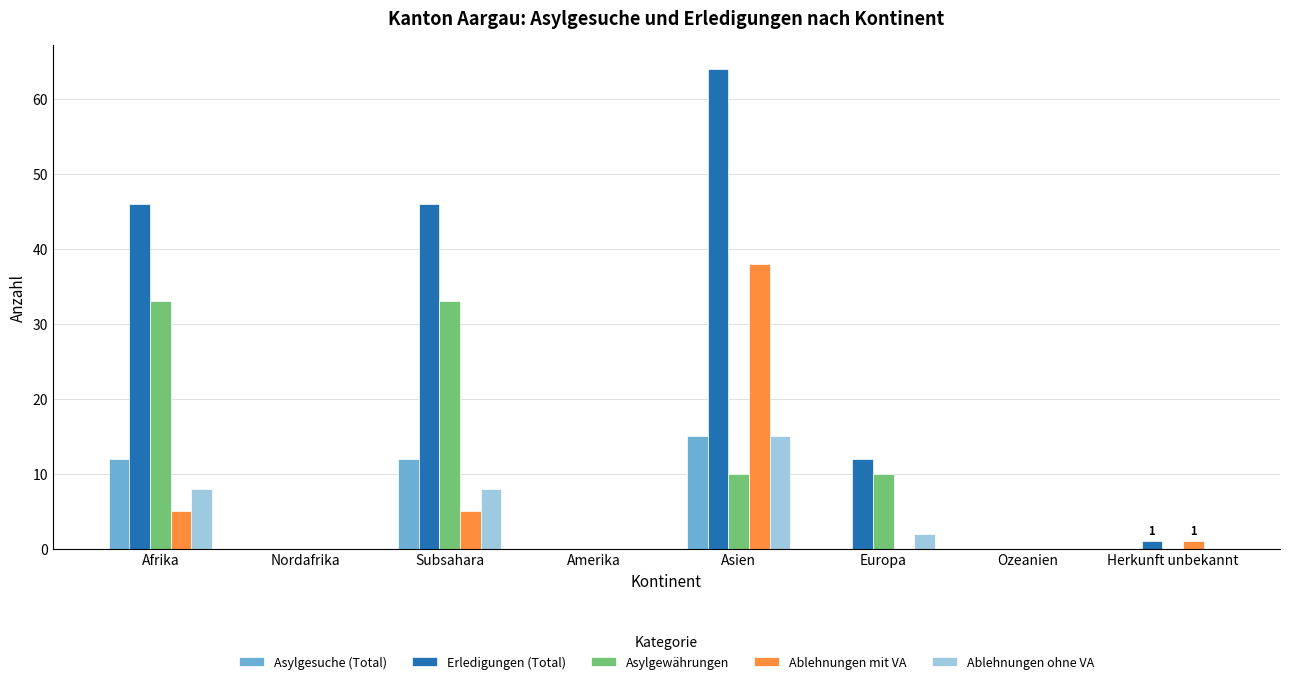

At which category is the sum across all series the highest?

Asien